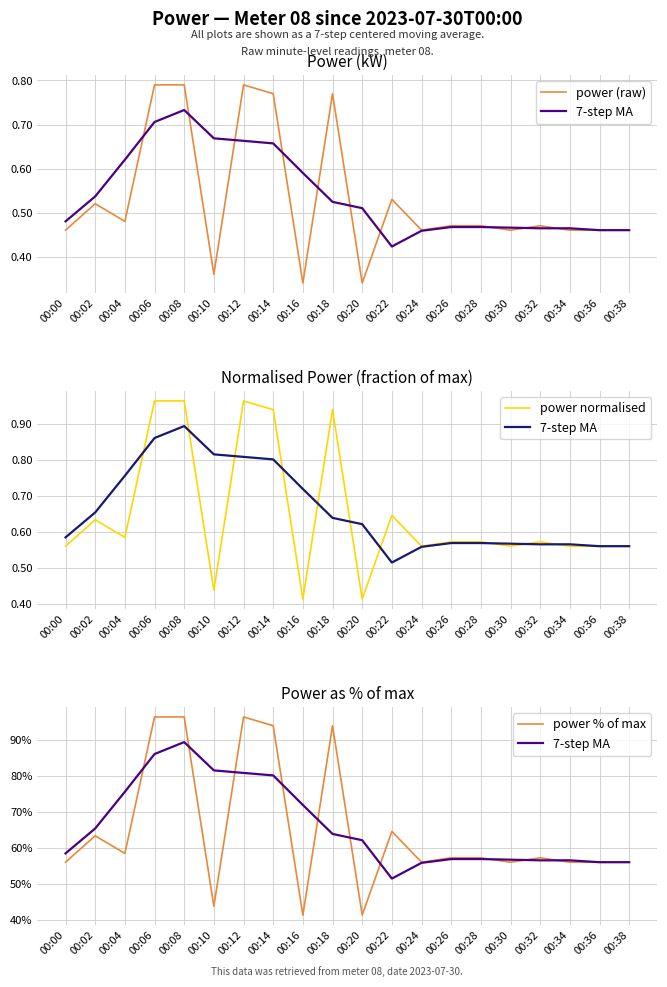

Count the number of categories in the chart.

20